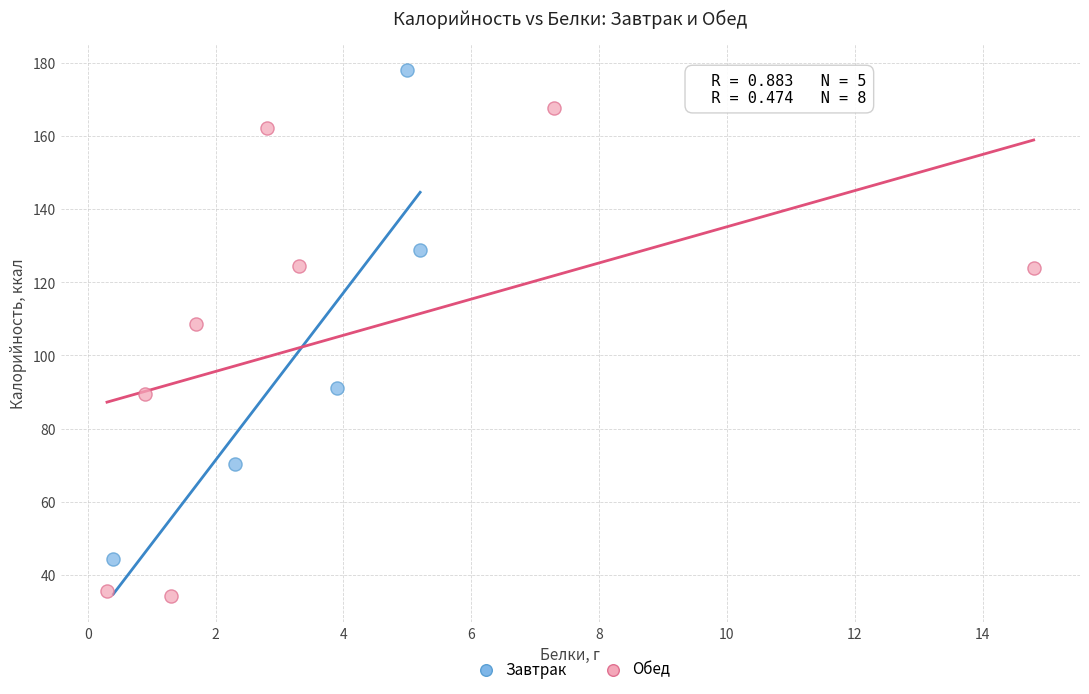

Which series contains the lowest Y value?

Обед